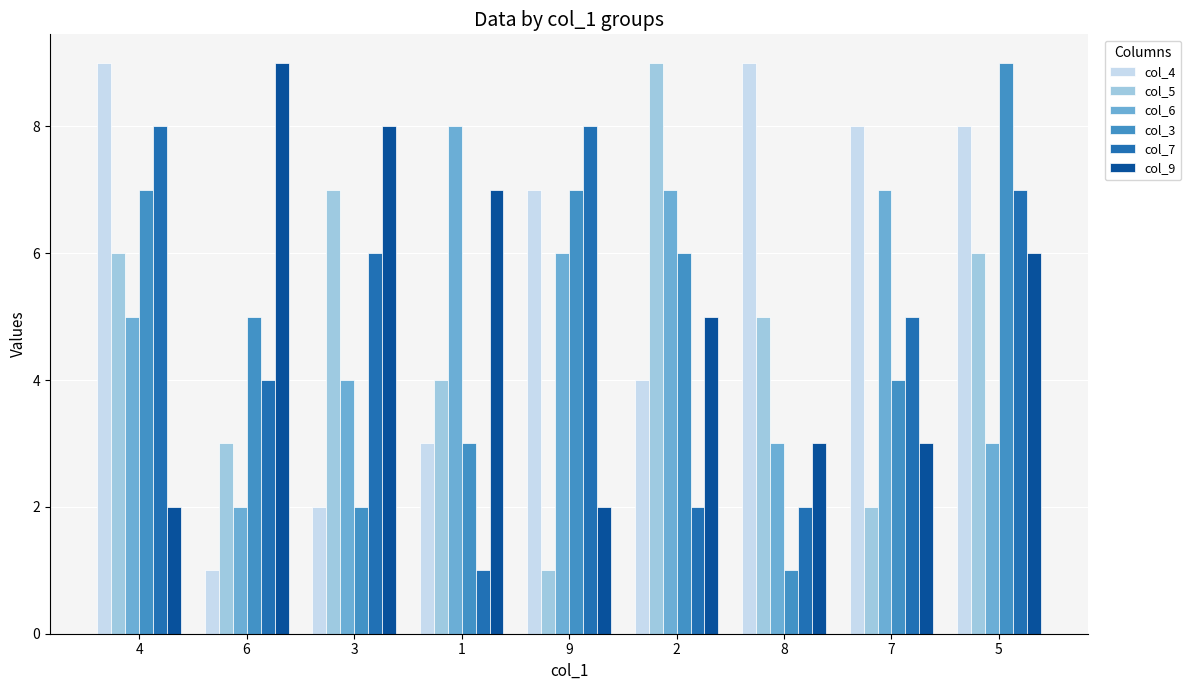

Read the col_3 value at 3.

2